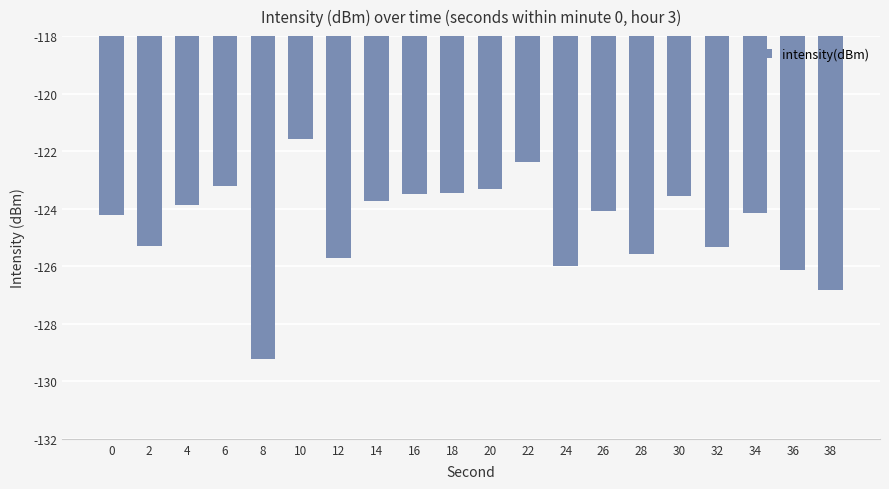

What is the minimum value shown in the chart?

-129.2